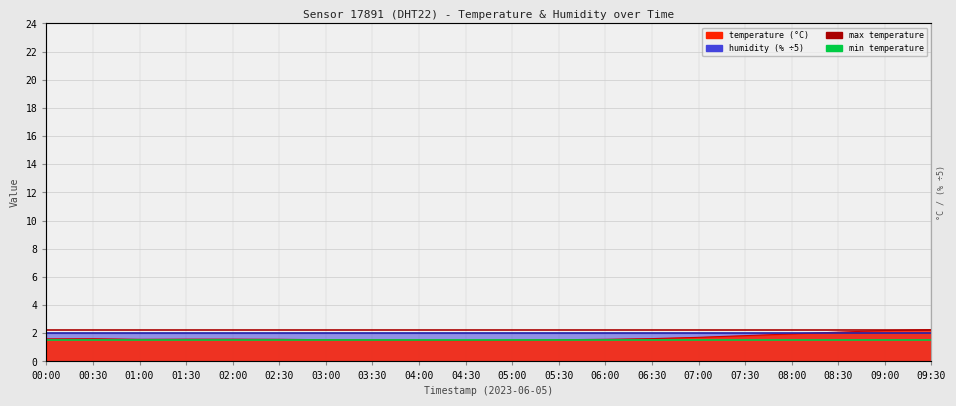

Which series has the largest total across all categories?

max temperature